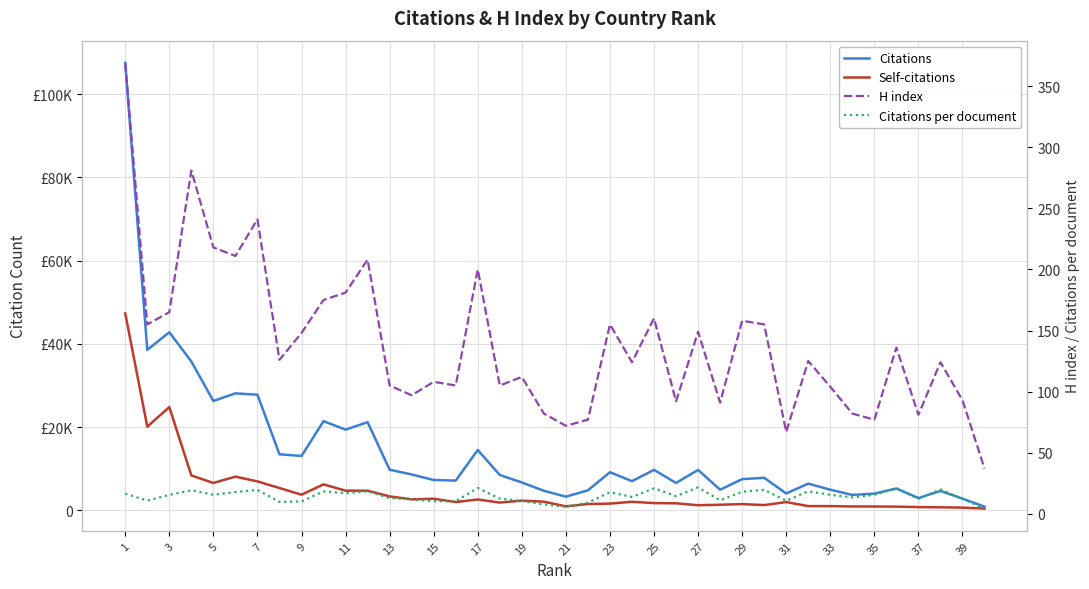

Which series has the largest total across all categories?

Citations